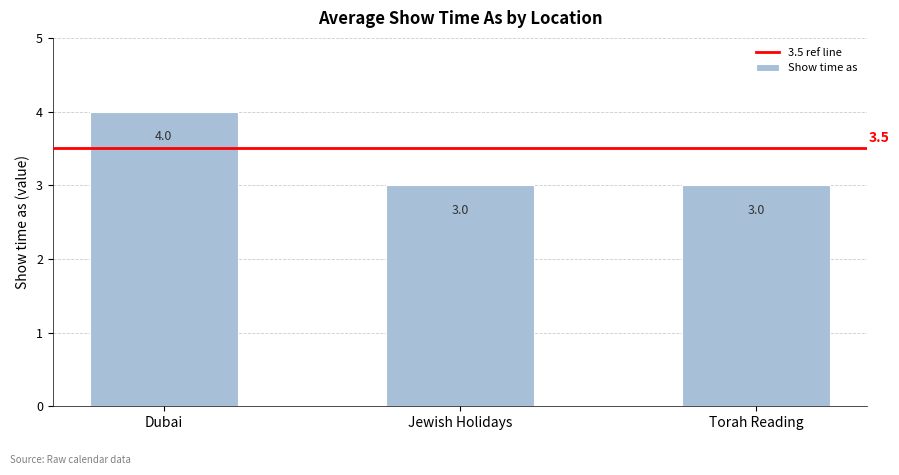

What is the value of the 2nd bar from the left?

3